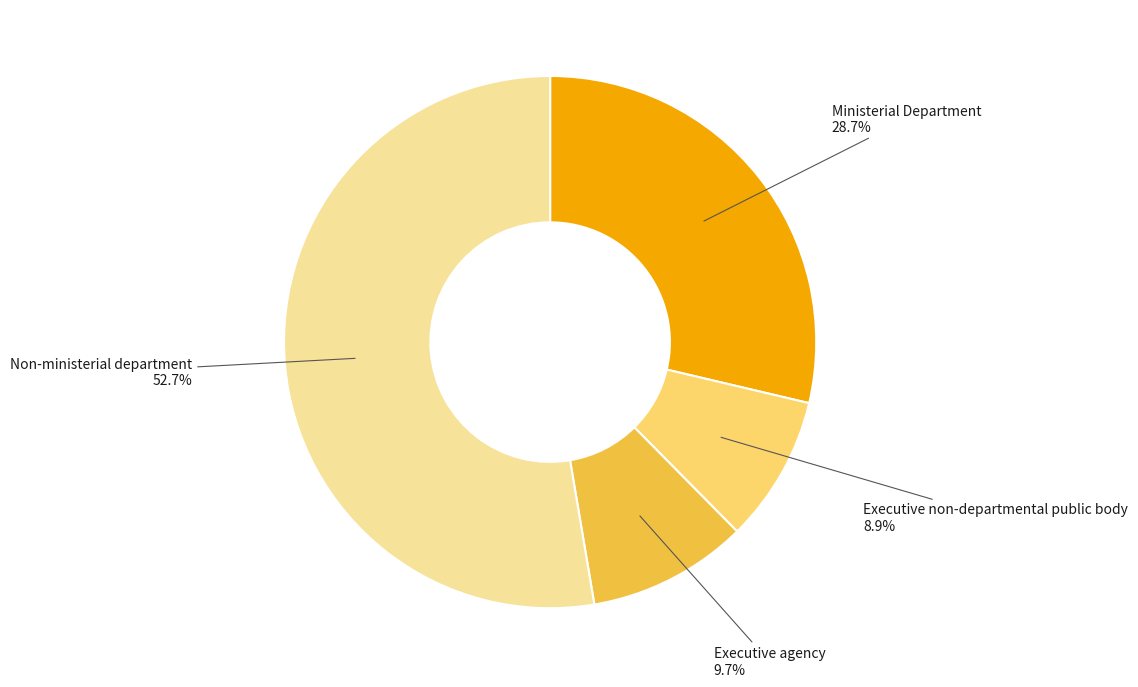

Is there a majority slice in this chart?

Yes